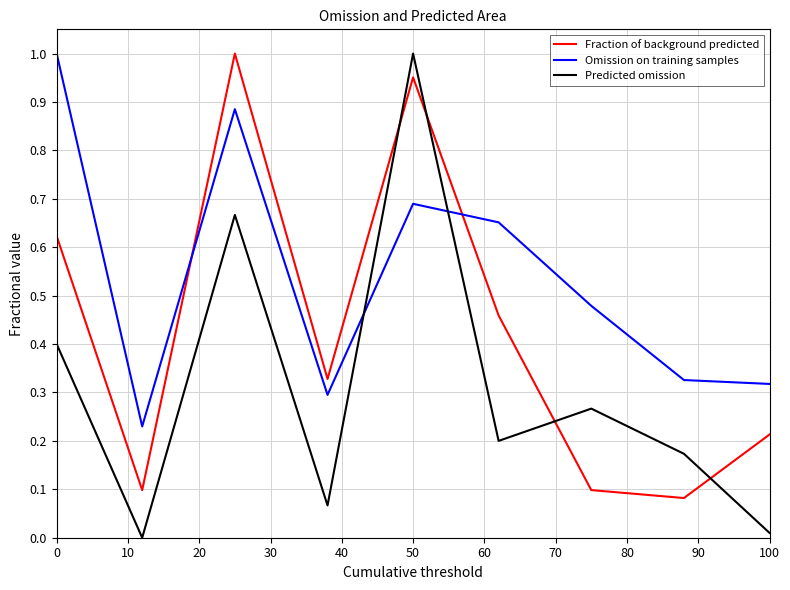

List the series in order of their overall mean, lowest first.

Predicted omission, Fraction of background predicted, Omission on training samples